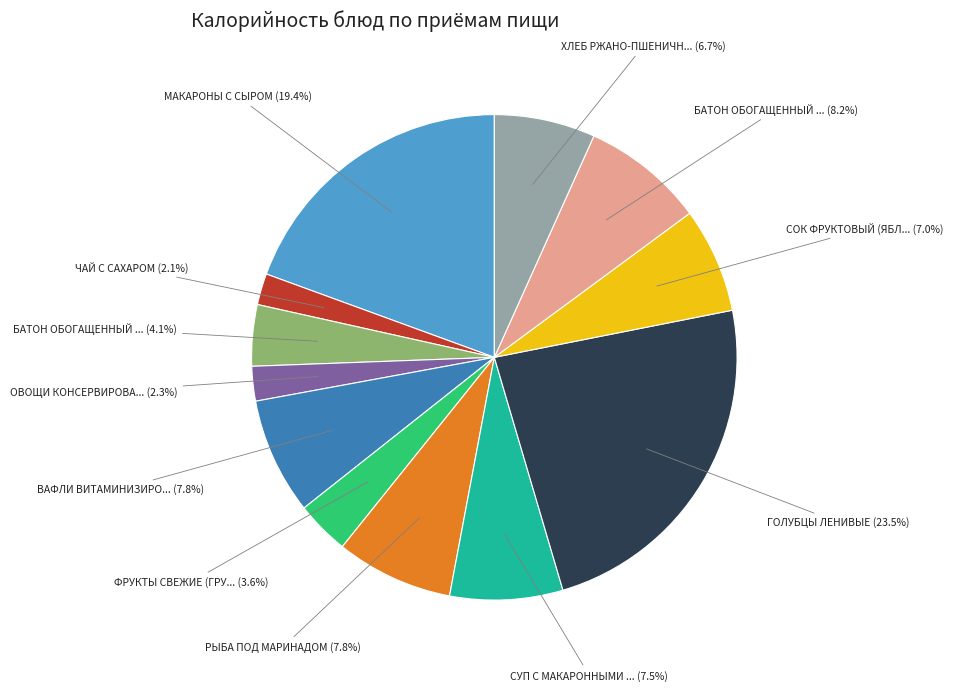

Is there a majority slice in this chart?

No